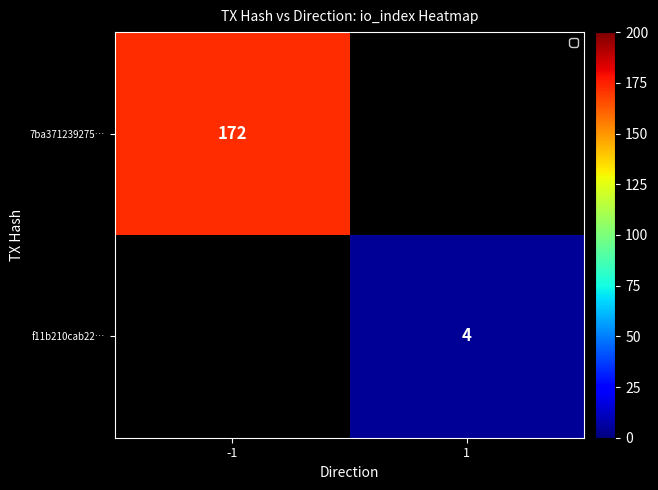

The value of 7ba371239275… at -1 is 172. True or false?

True